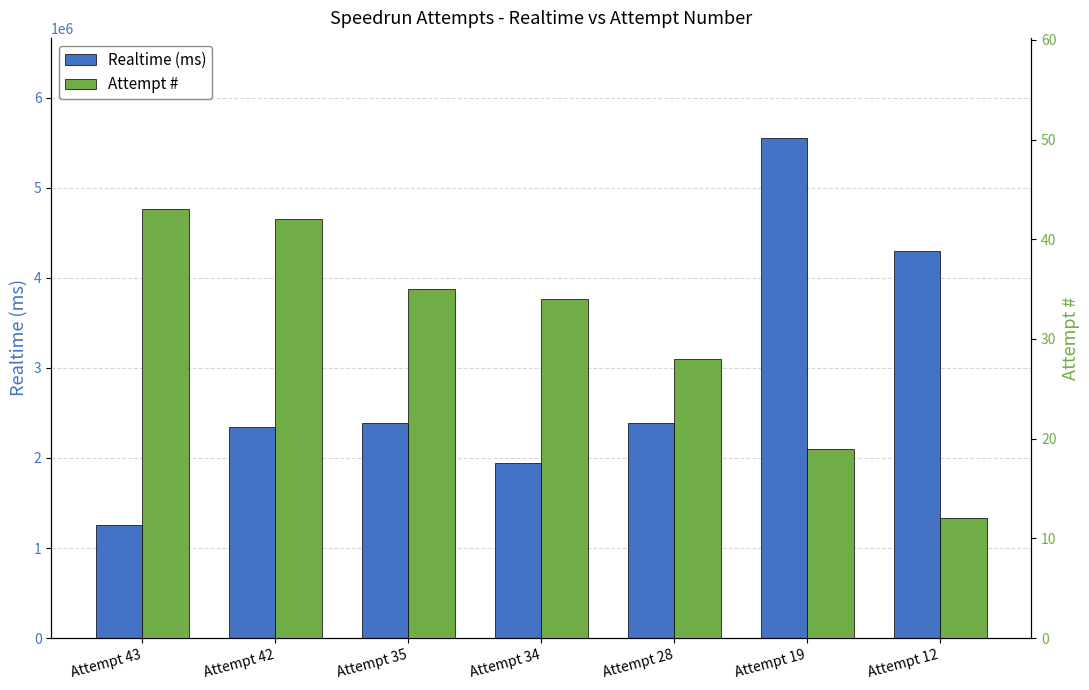

Between Attempt 28 and Attempt 34, which is larger?

Attempt 28